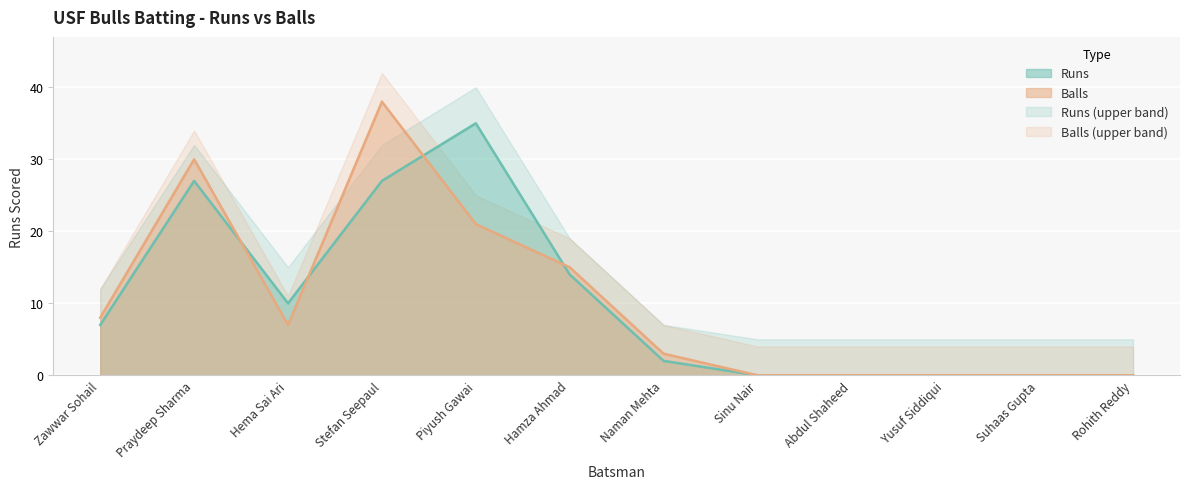

How many values in the Runs series exceed 7?

5